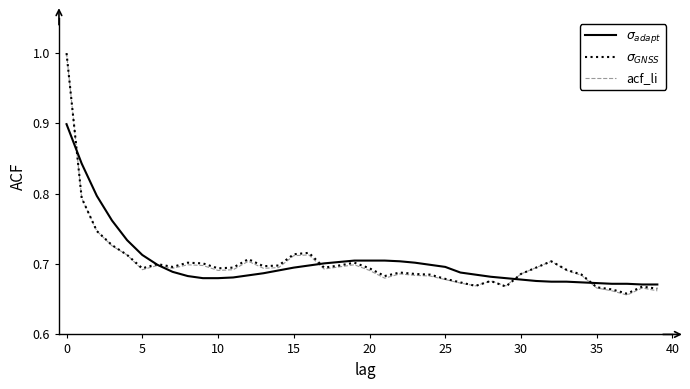

What is the maximum value shown in the chart?

1.0